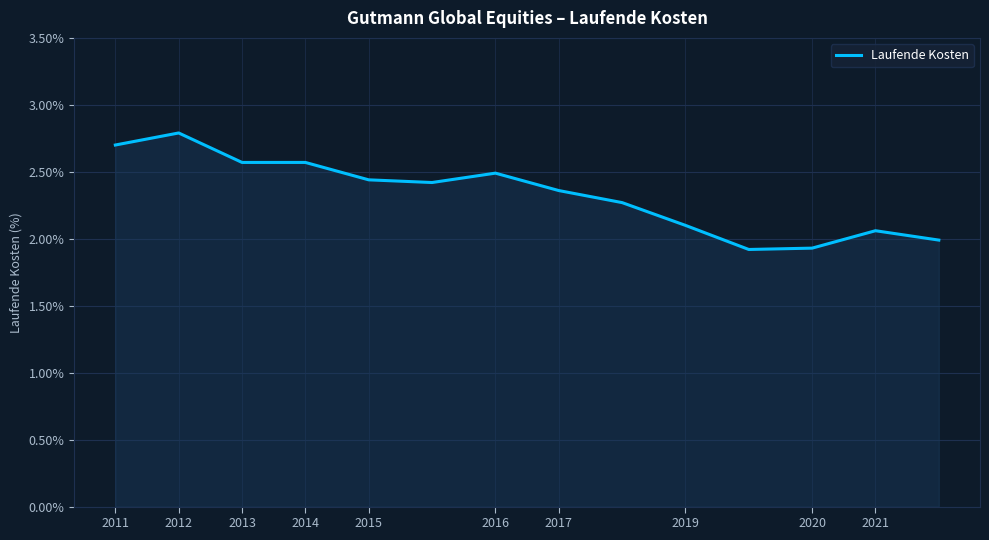

How many lines are shown in the chart?

1